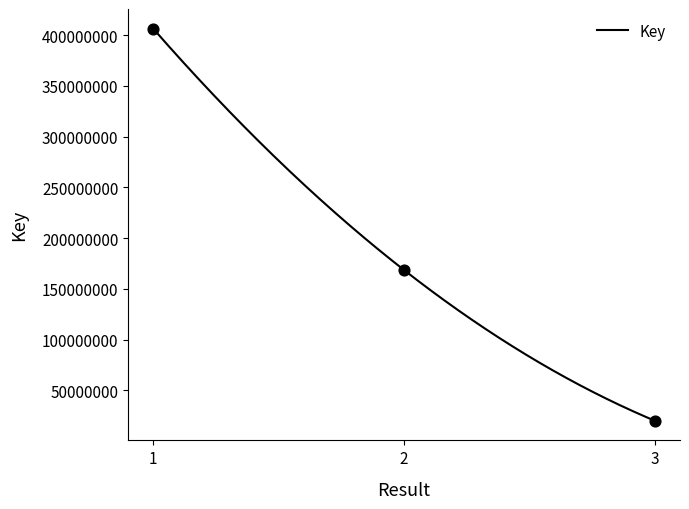

Between 2 and 1, which is larger?

1